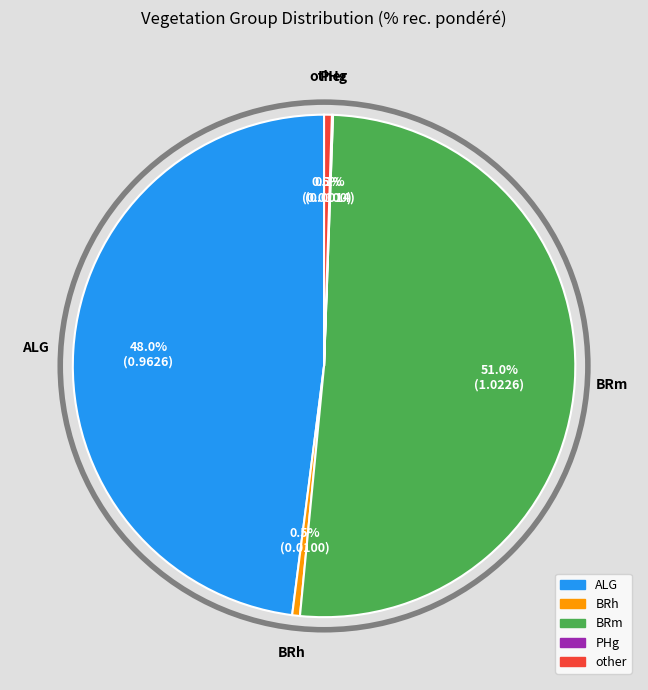

What is the largest slice in the pie chart?

BRm